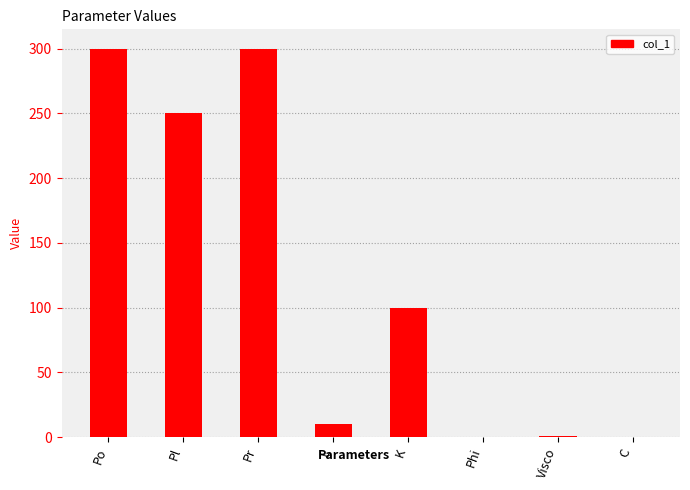

Approximately how many times larger is the value at Po compared to Pl?

1.2